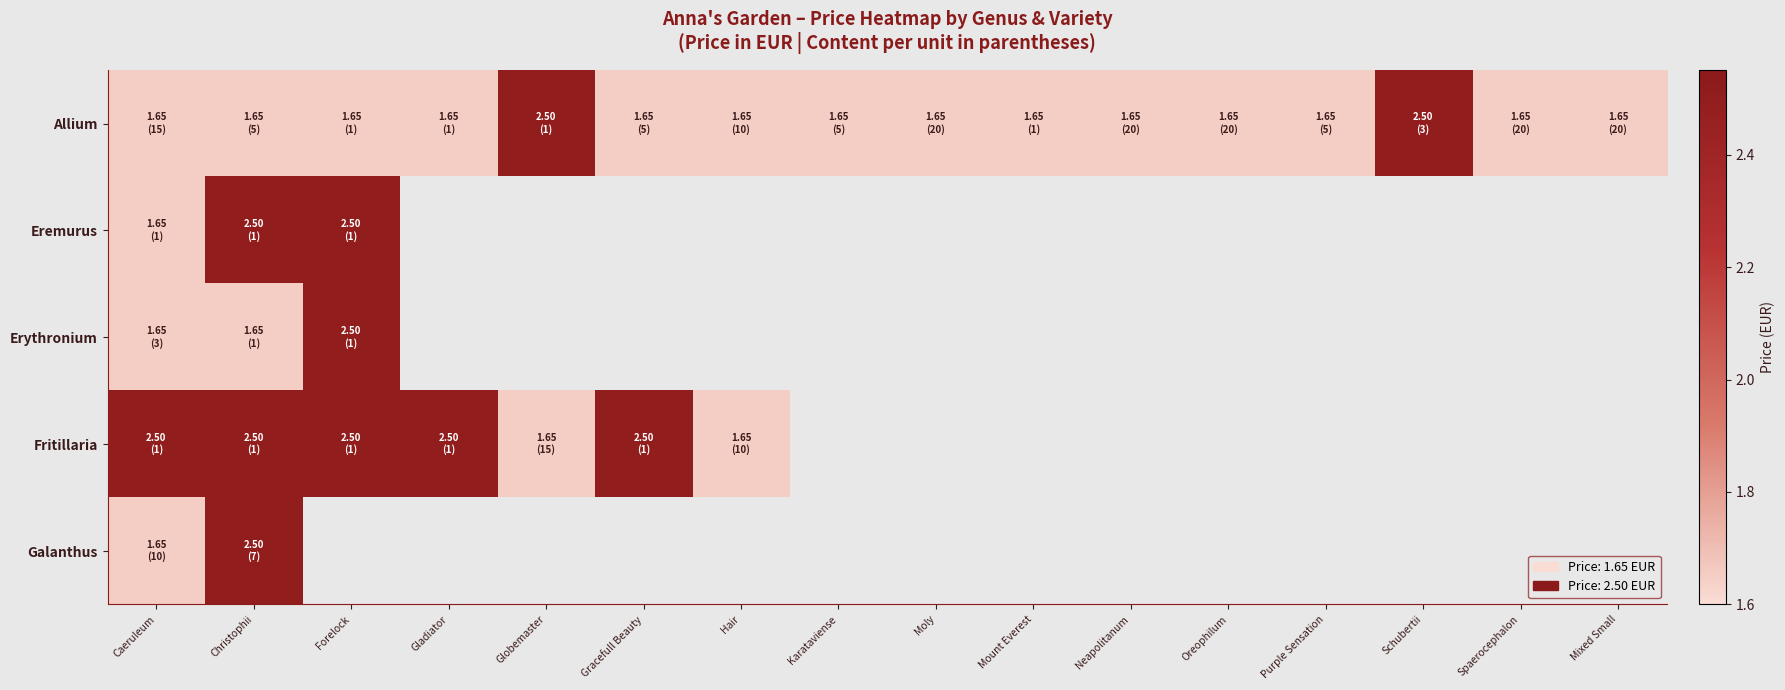

What is the greatest value displayed?

2.5